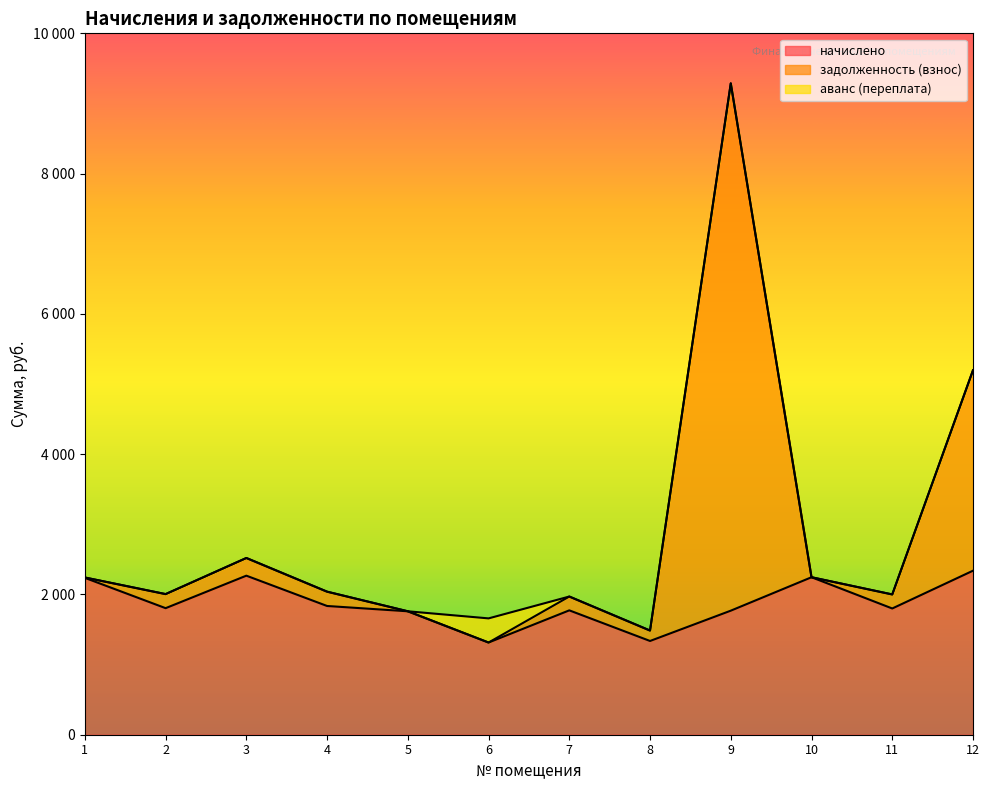

What is the difference between the maximum and minimum values in the начислено series?

1024.3